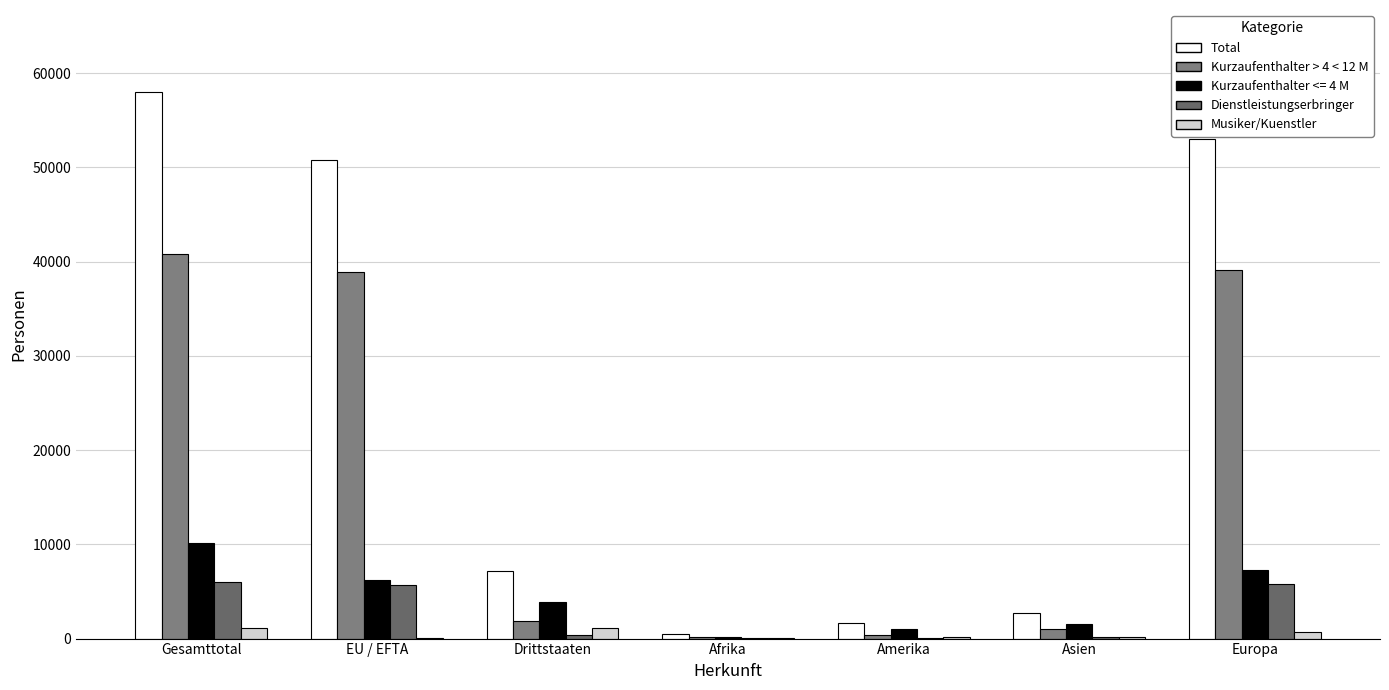

How many categories are shown in the chart?

7